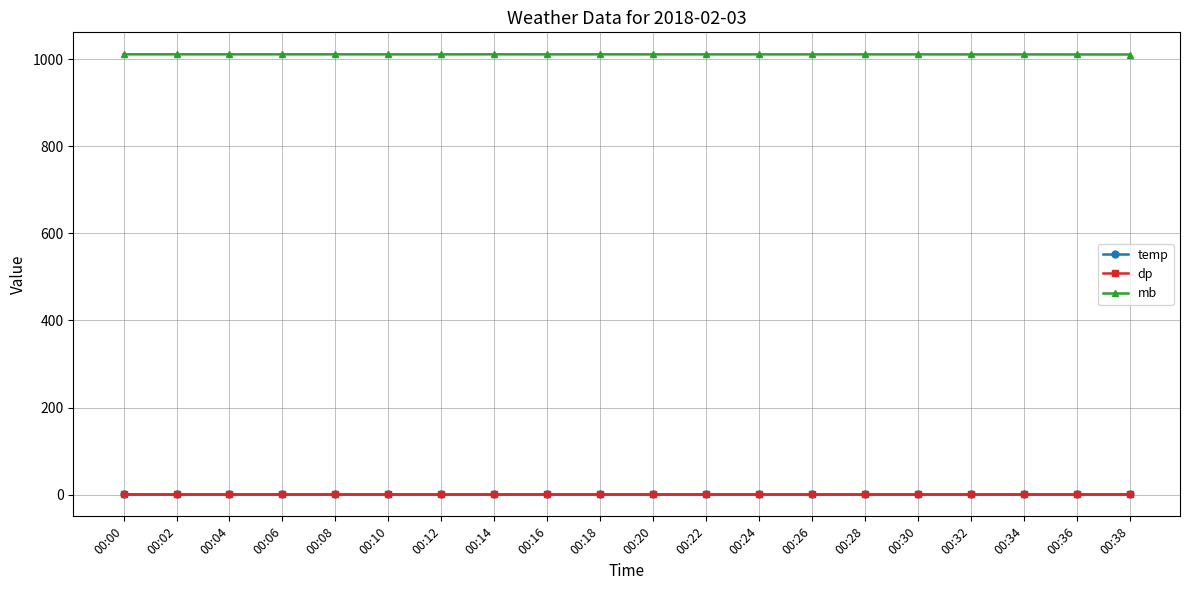

True or false: dp and mb intersect in this chart.

False